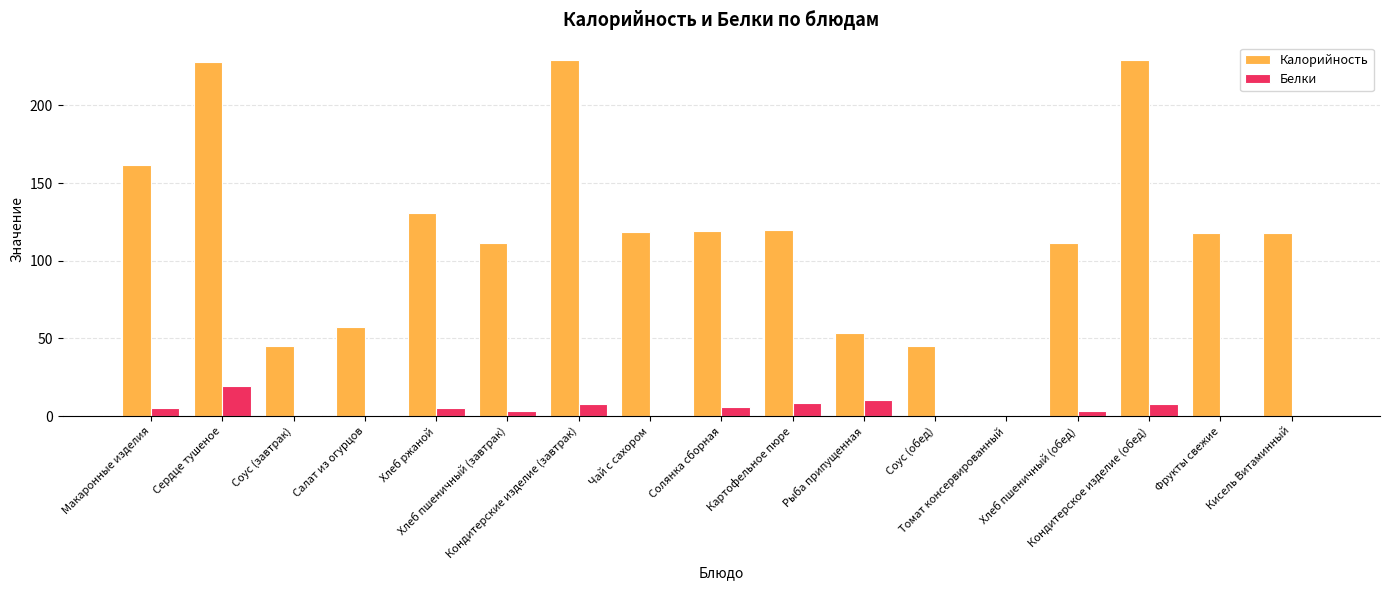

Which series has the largest total across all categories?

Калорийность